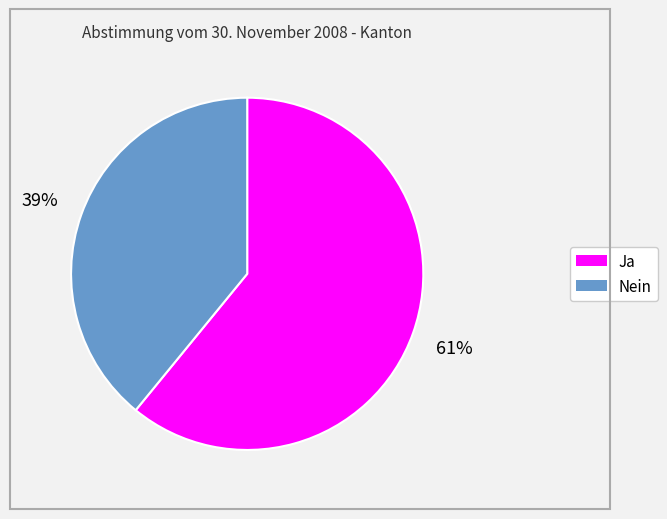

To the nearest percent, what is the average slice percentage?

50%